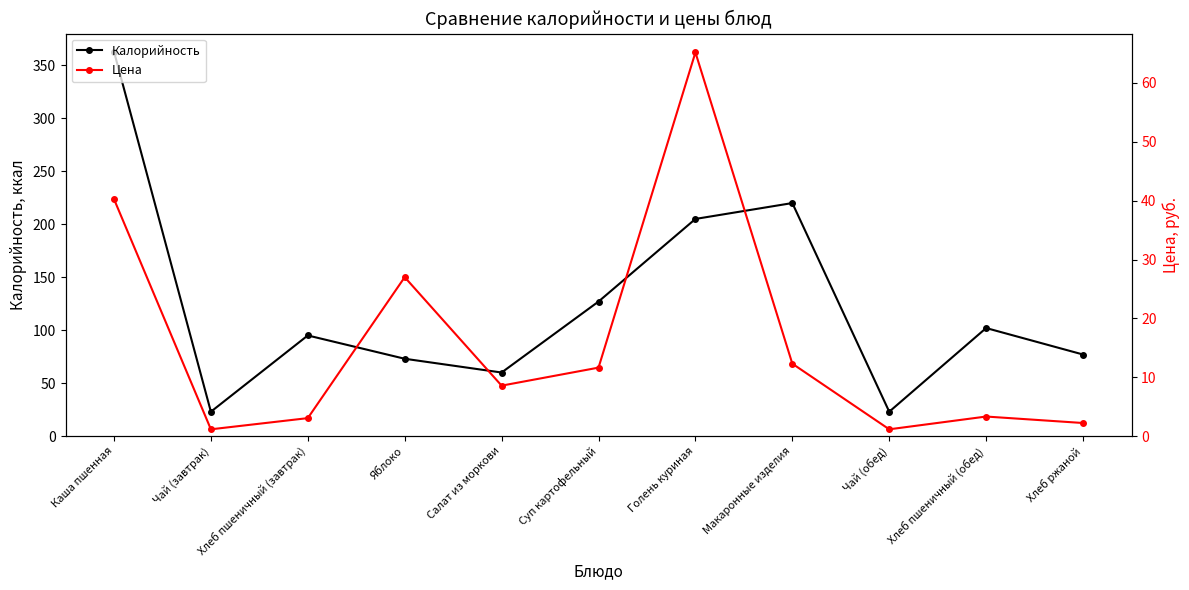

Where is the first local minimum for Калорийность?

Чай (завтрак)